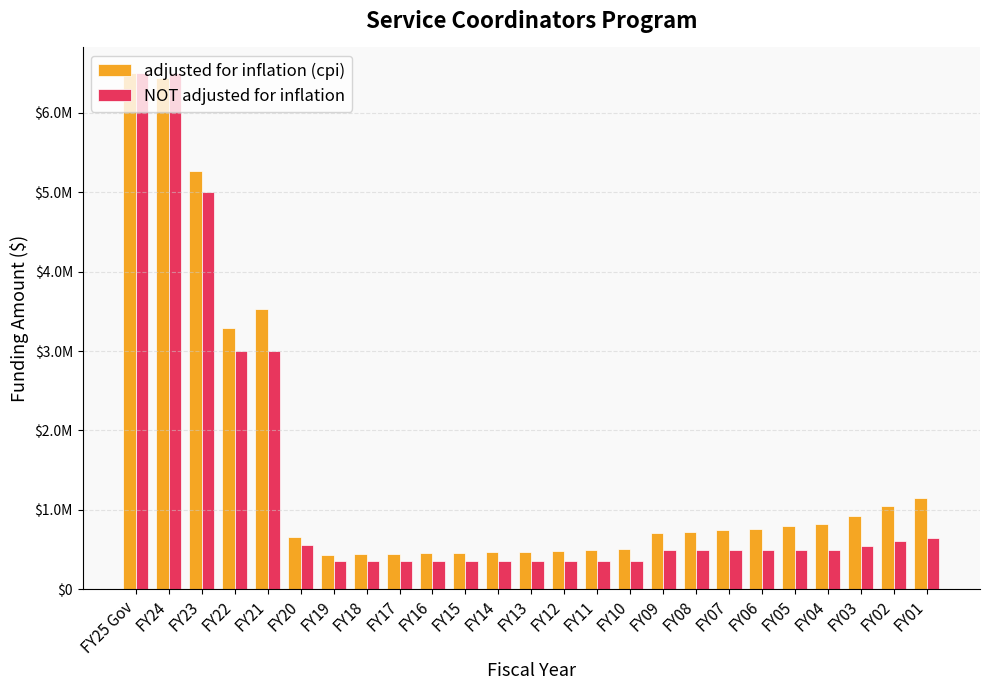

Reading right to left, transcribe all the data shown in this chart.

adjusted for inflation (cpi): FY01=1148764	FY02=1050439	FY03=925848	FY04=815280	FY05=791499	FY06=762688	FY07=743368	FY08=716778	FY09=706878	FY10=500155	FY11=490426	FY12=476434	FY13=468537	FY14=461359	FY15=458081	FY16=455058	FY17=446746	FY18=436951	FY19=428077	FY20=661950	FY21=3527267	FY22=3291478	FY23=5265949	FY24=6443041	FY25 Gov=6500000
NOT adjusted for inflation: FY01=650000	FY02=604890	FY03=544890	FY04=490401	FY05=490401	FY06=490401	FY07=490401	FY08=490401	FY09=490401	FY10=350401	FY11=350401	FY12=350401	FY13=350401	FY14=350401	FY15=350401	FY16=350401	FY17=350401	FY18=350401	FY19=350401	FY20=550401	FY21=3000000	FY22=3000000	FY23=5000000	FY24=6500000	FY25 Gov=6500000